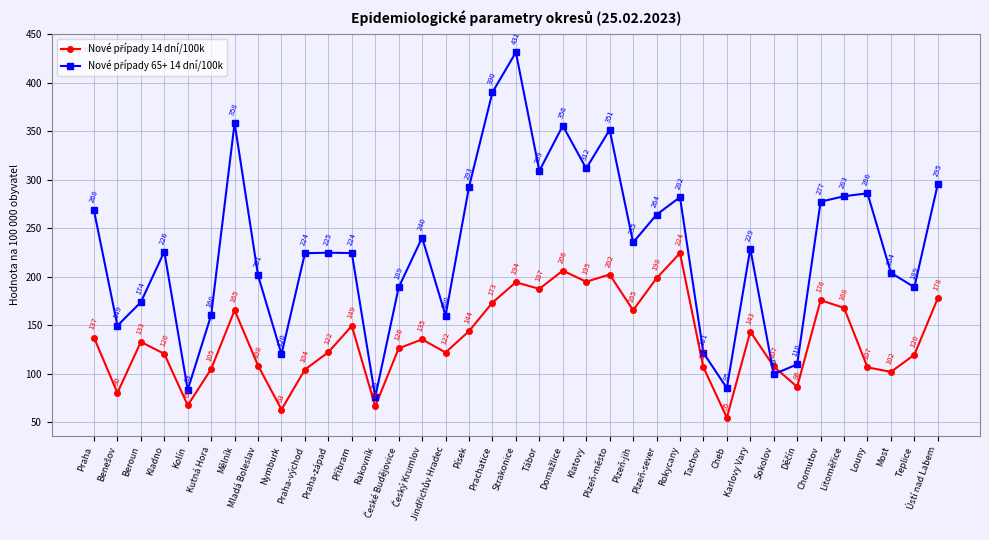

What is the label of the 18th point from the right?

Tábor